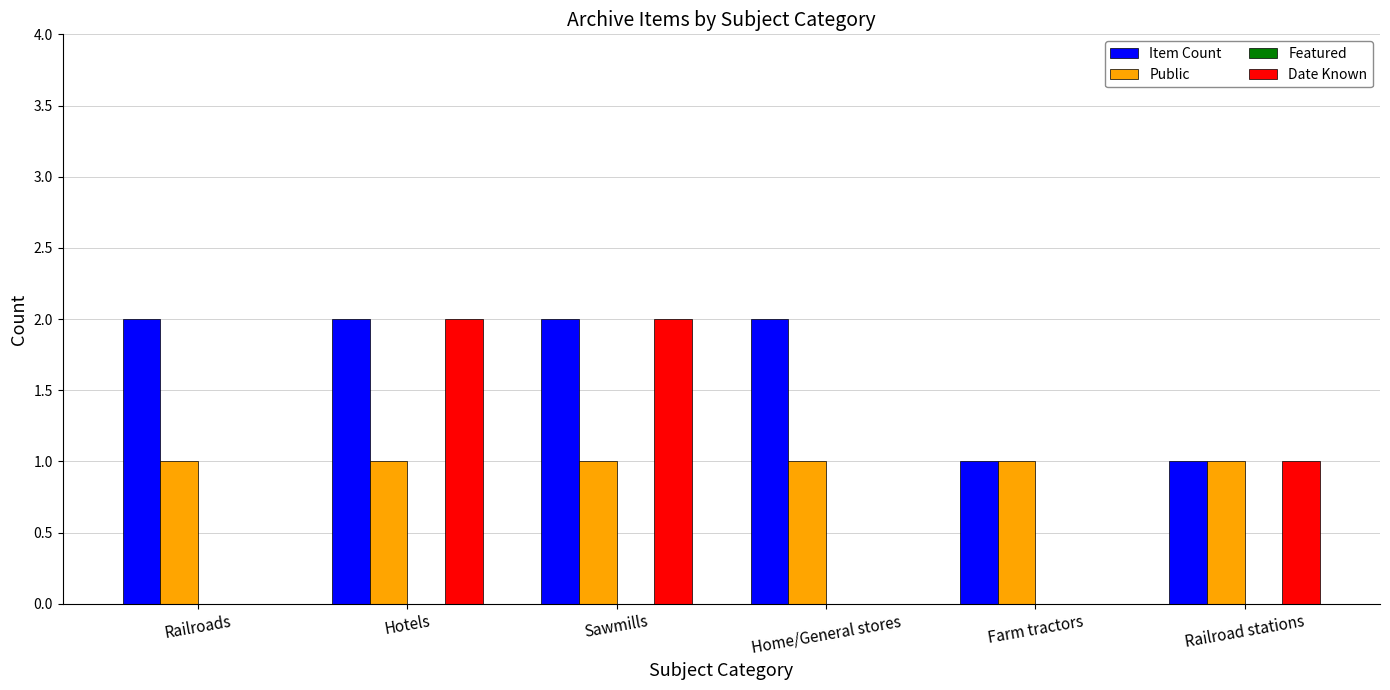

The value of Item Count at Home/General stores is 3. True or false?

False